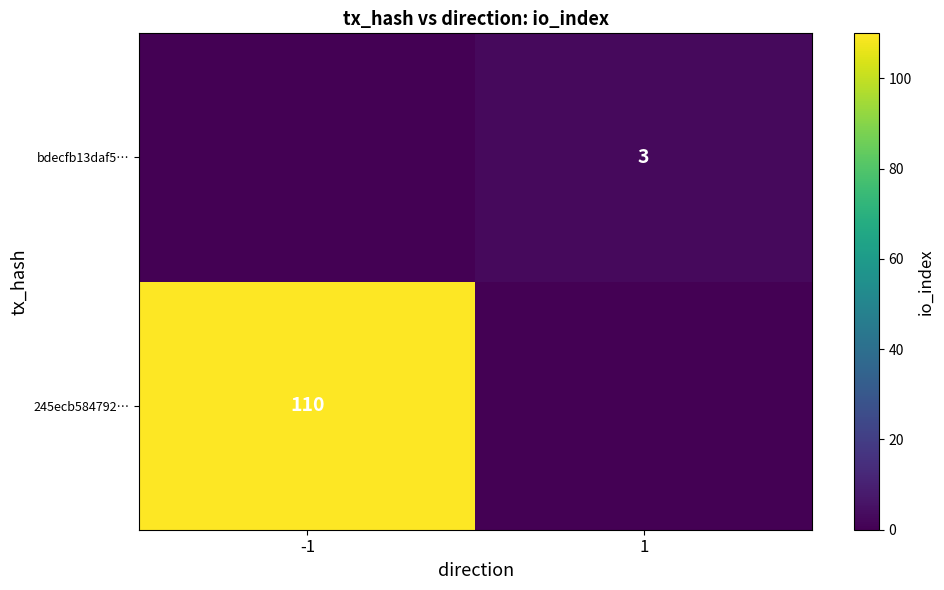

At which category does the chart reach its peak across all series?

-1